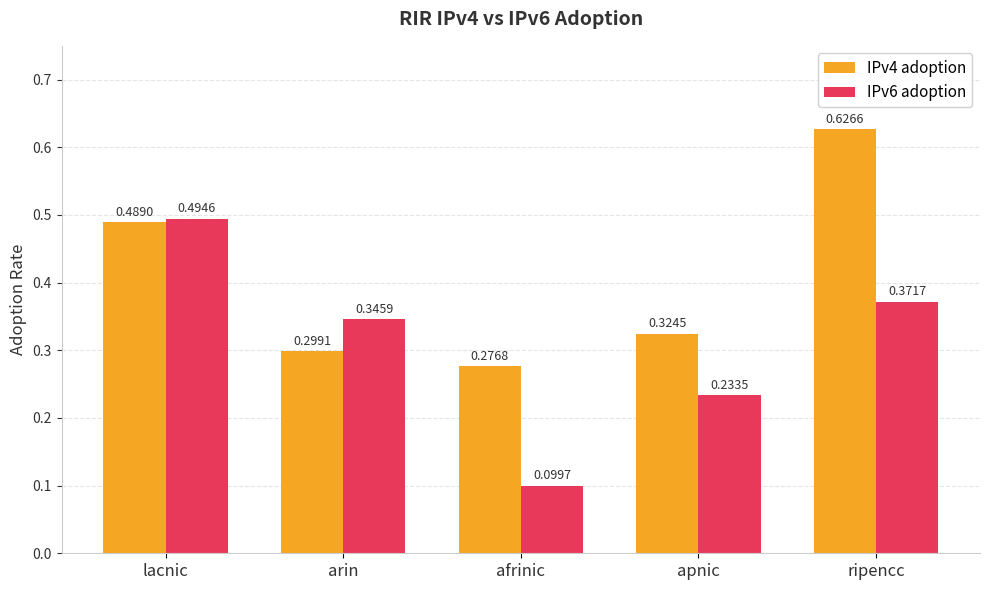

Where is IPv4 adoption nearest to the value 0?

afrinic